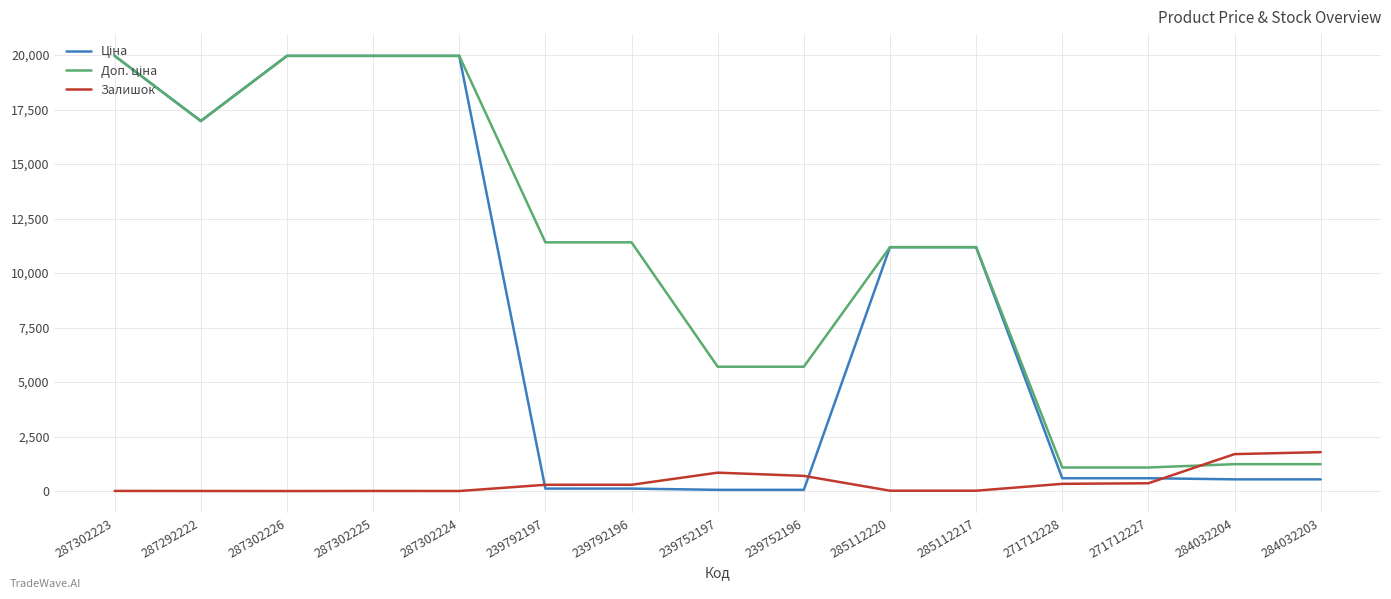

What is the greatest value displayed?

19964.2